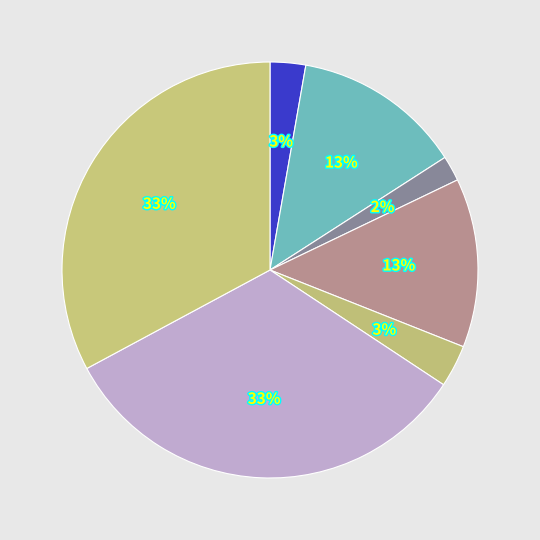

How many slices are in this pie chart?

7